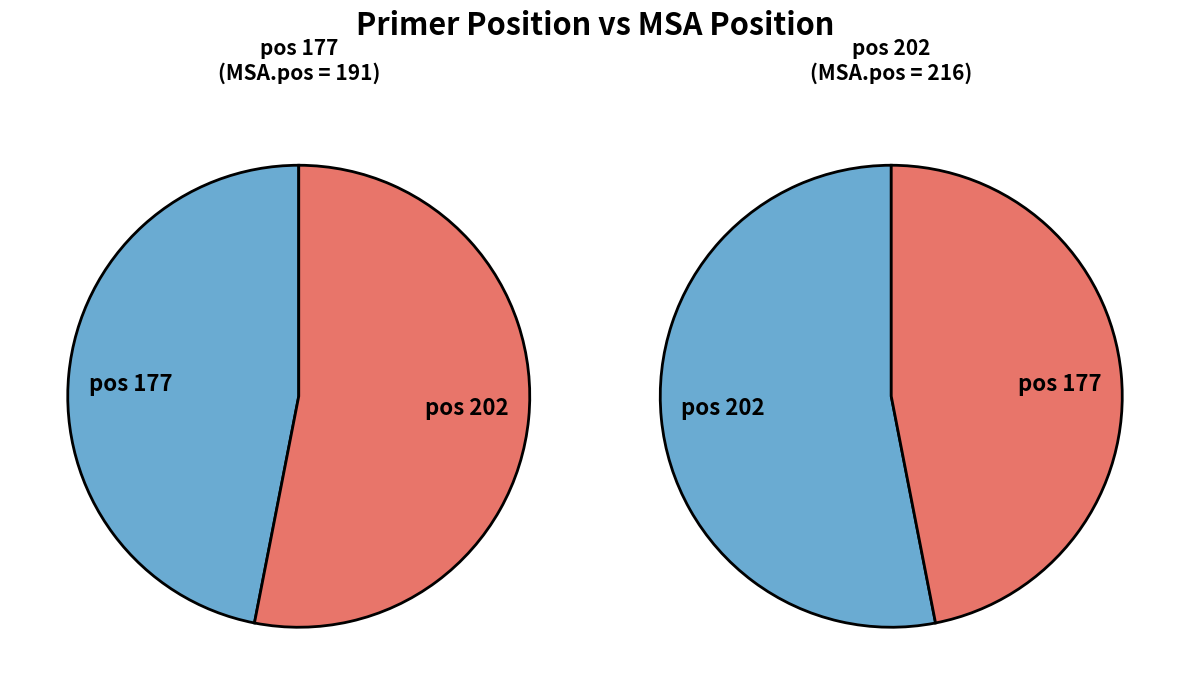

To the nearest percent, what percentage of the pie is 202?

53%